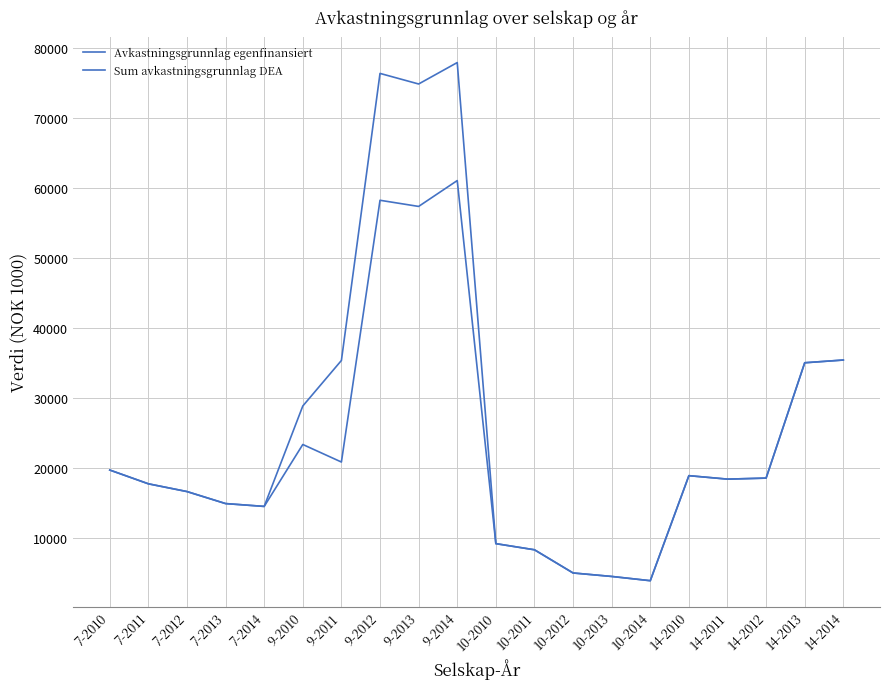

The value of Avkastningsgrunnlag egenfinansiert at 9-2012 is 58219.4. True or false?

True